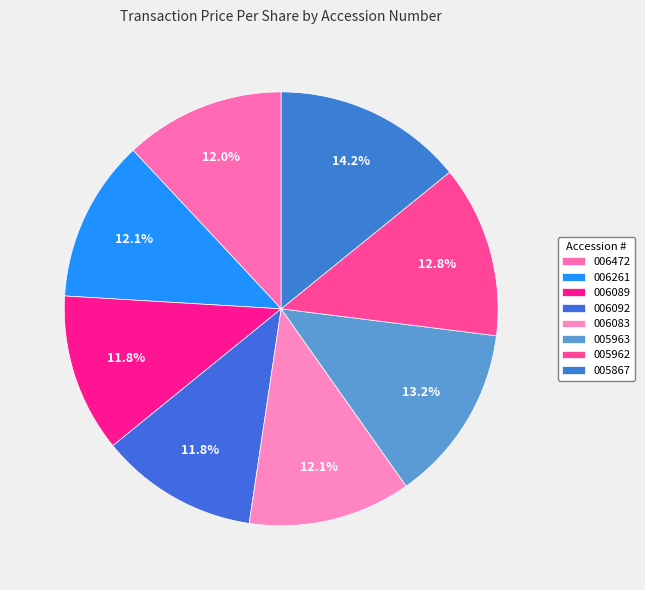

How many segments does this pie chart have?

8